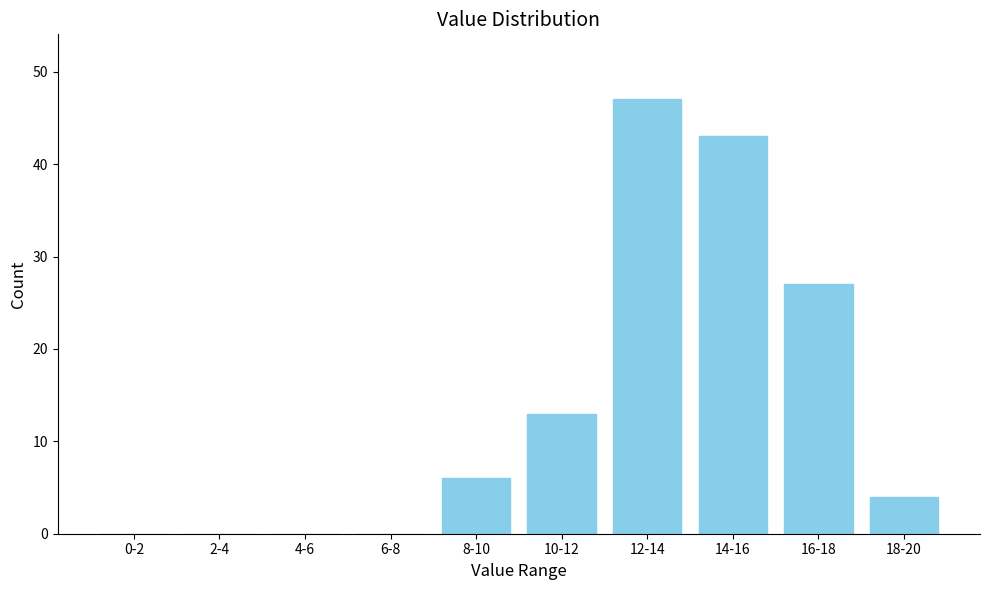

Reading left to right, list all the values displayed in this chart.

0-2=0	2-4=0	4-6=0	6-8=0	8-10=6	10-12=13	12-14=47	14-16=43	16-18=27	18-20=4